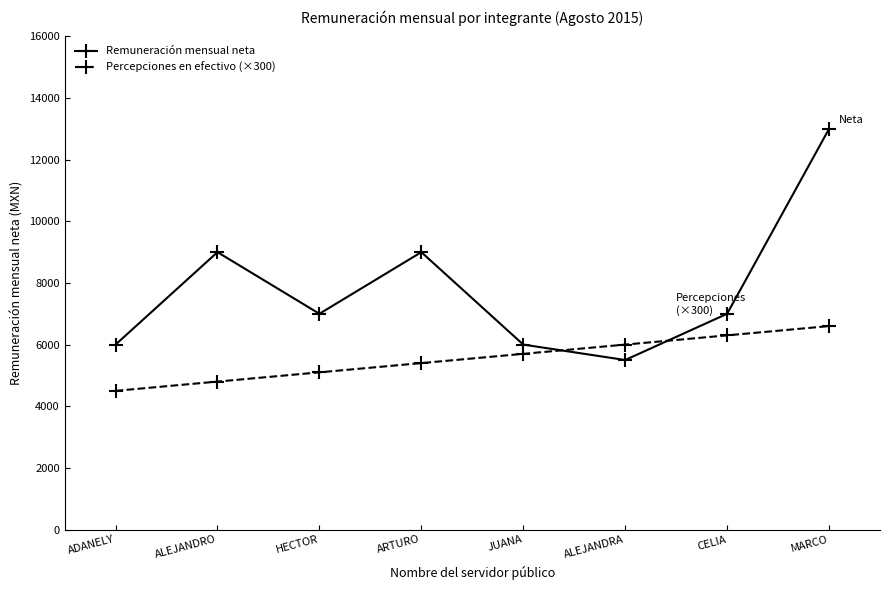

True or false: Remuneración mensual neta and Percepciones en efectivo (×300) cross at least once.

True